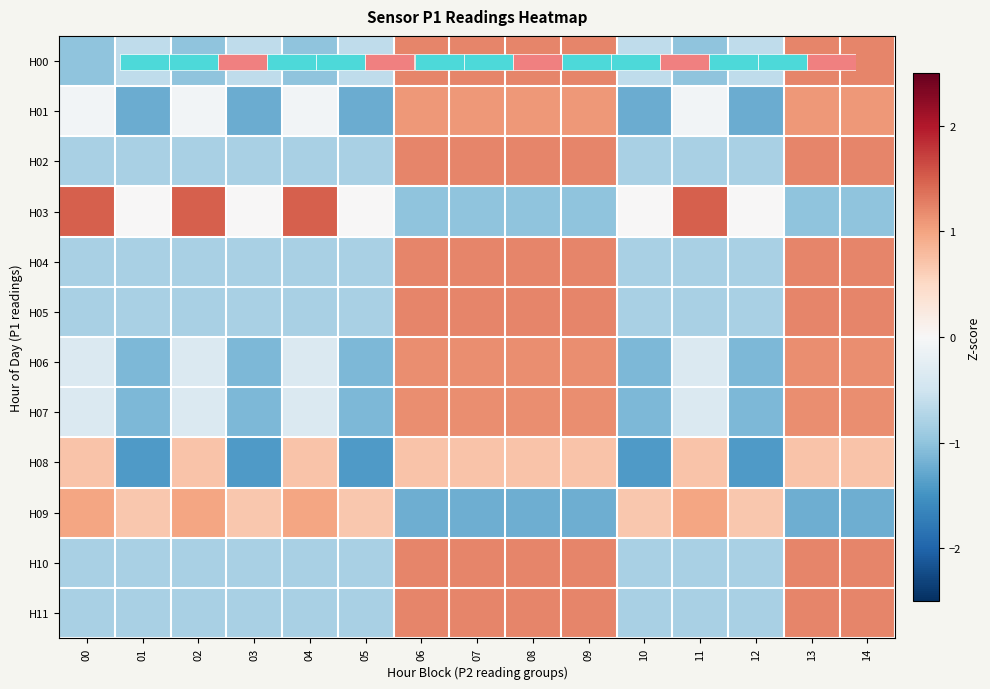

How many data points in H06 are above 0?

6